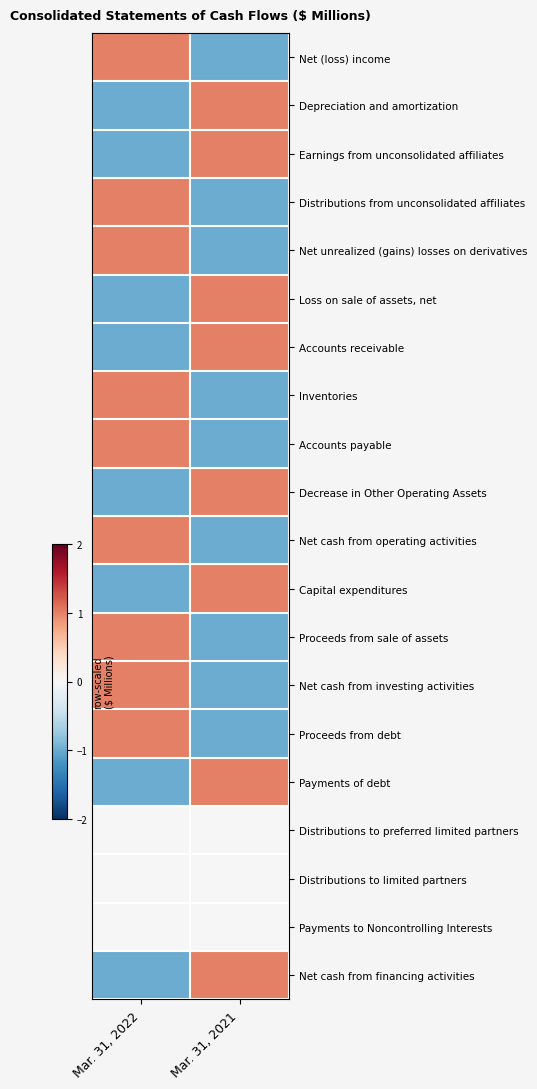

Rank the series by their maximum value, from lowest to highest.

Distributions to preferred limited partners, Distributions to limited partners, Payments to Noncontrolling Interests, Net (loss) income, Depreciation and amortization, Earnings from unconsolidated affiliates, Distributions from unconsolidated affiliates, Net unrealized (gains) losses on derivatives, Loss on sale of assets, net, Accounts receivable, Inventories, Accounts payable, Decrease in Other Operating Assets, Net cash from operating activities, Capital expenditures, Proceeds from sale of assets, Net cash from investing activities, Proceeds from debt, Payments of debt, Net cash from financing activities